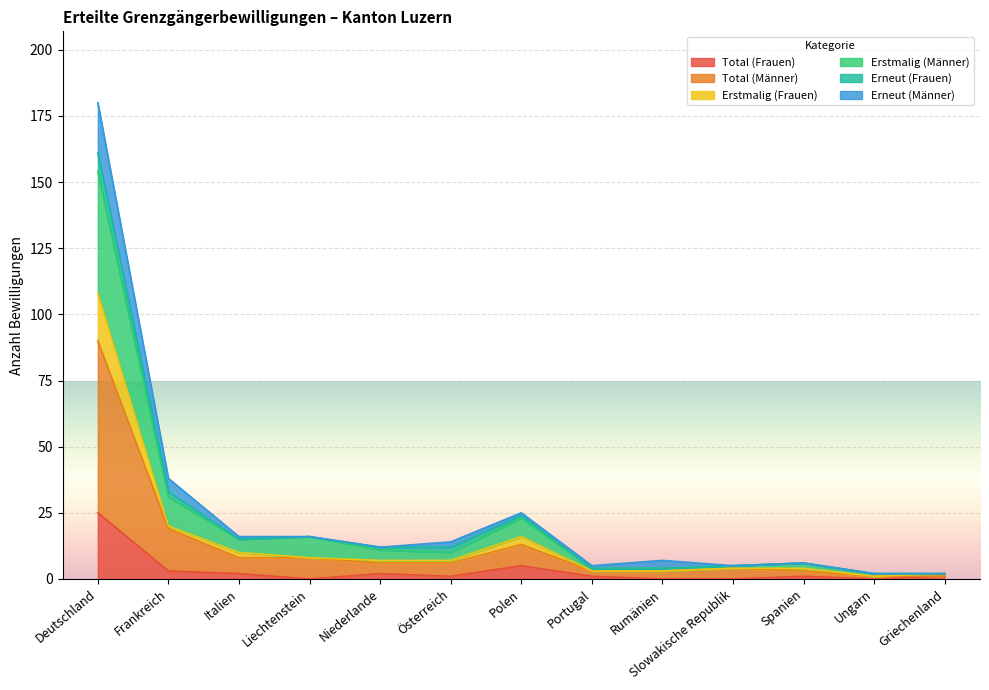

At which category does Total (Männer) reach its first local peak?

Polen